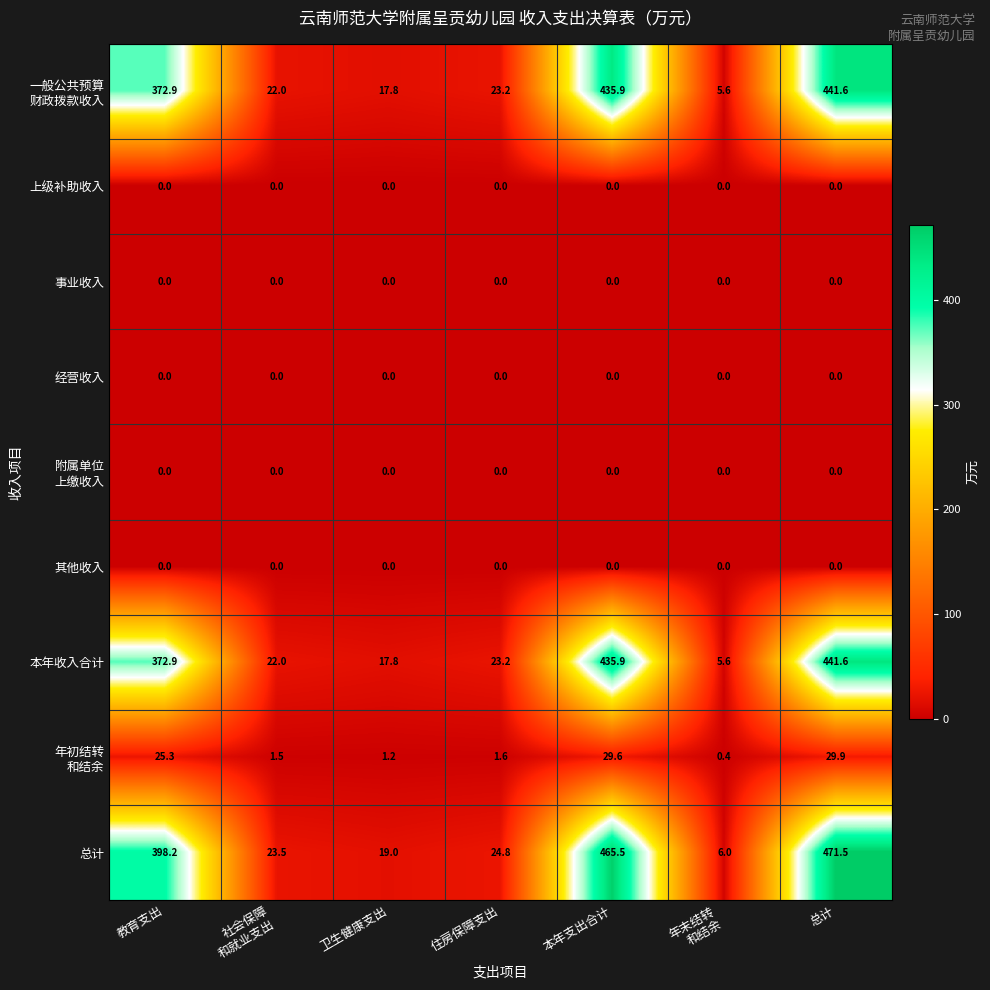

What is the difference between the 本年收入合计 values at 卫生健康支出 and 教育支出?

355.1